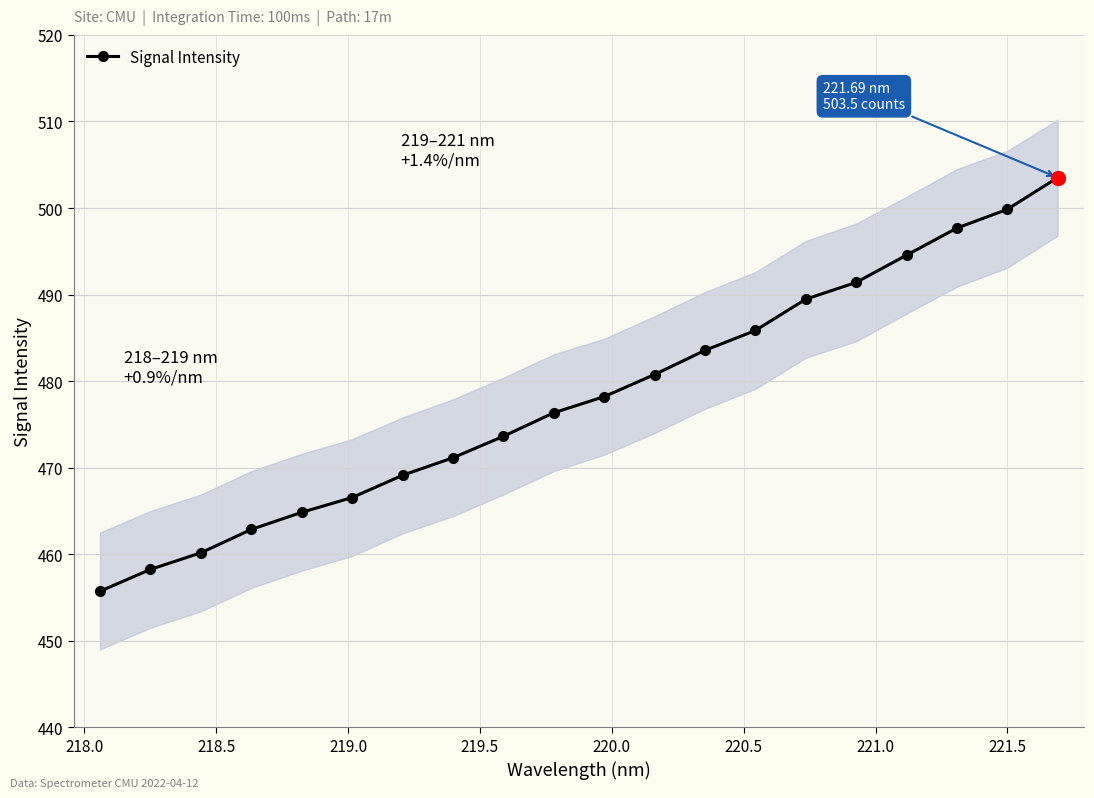

What is the smallest value displayed?

455.7